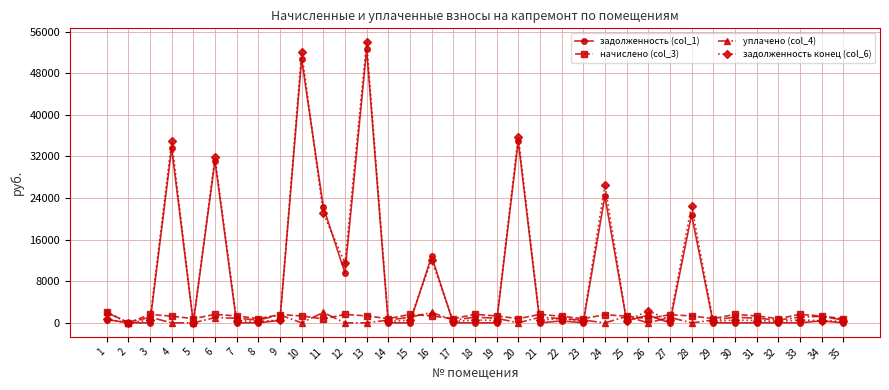

At which category is the sum across all series the highest?

13